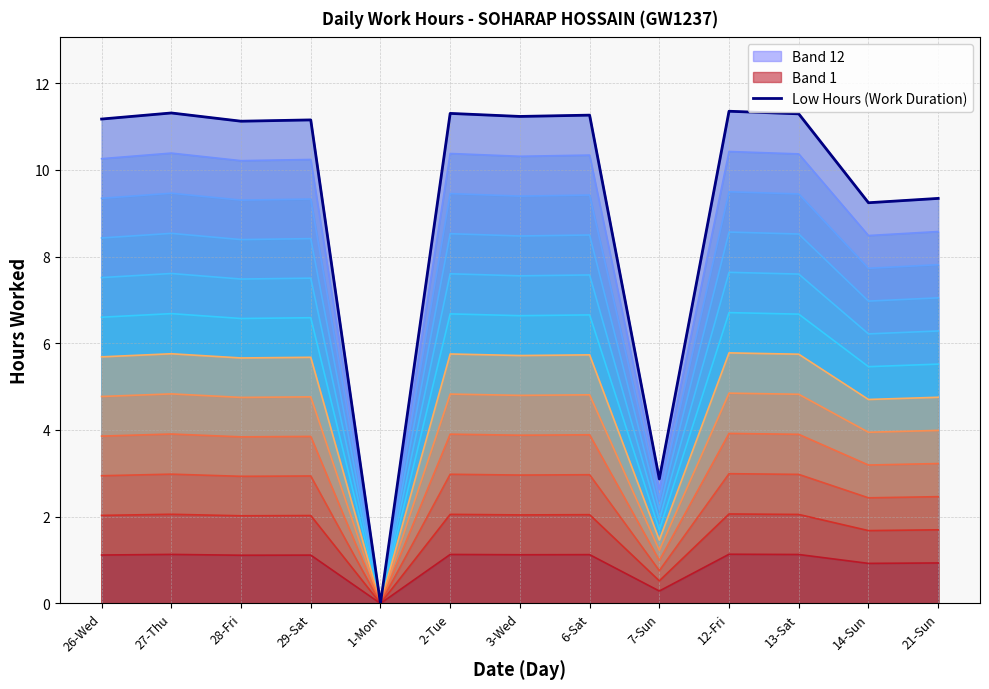

What position from the left is 3-Wed?

7